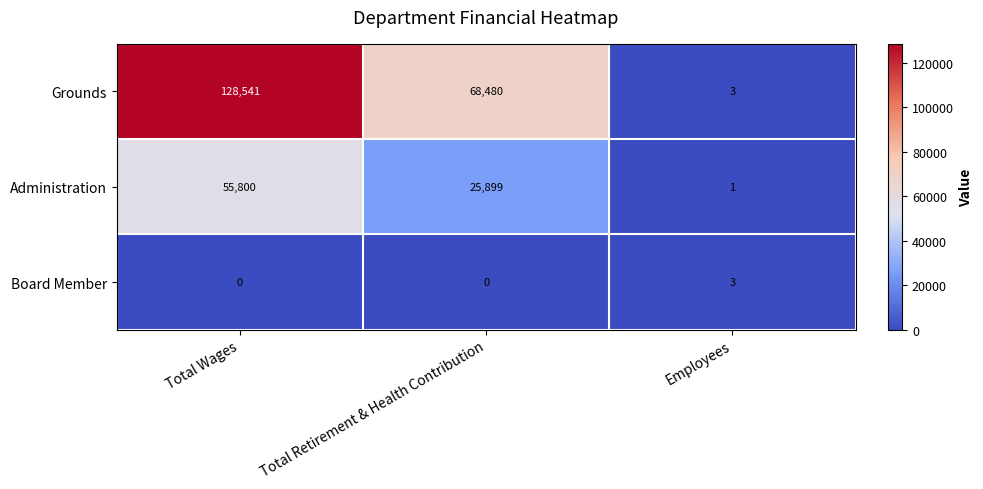

Reading left to right, extract all data points from this chart.

Grounds: 128541	68480	3
Administration: 55800	25899	1
Board Member: 0	0	3